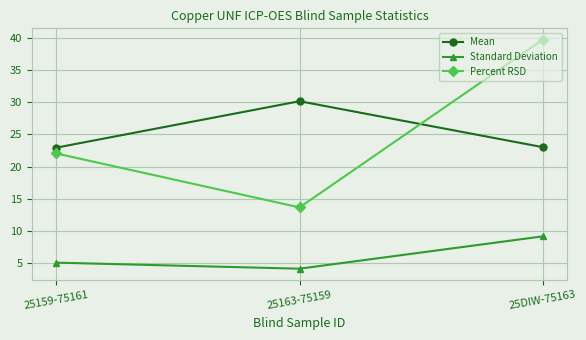

What is the highest value of the Mean series?

30.2